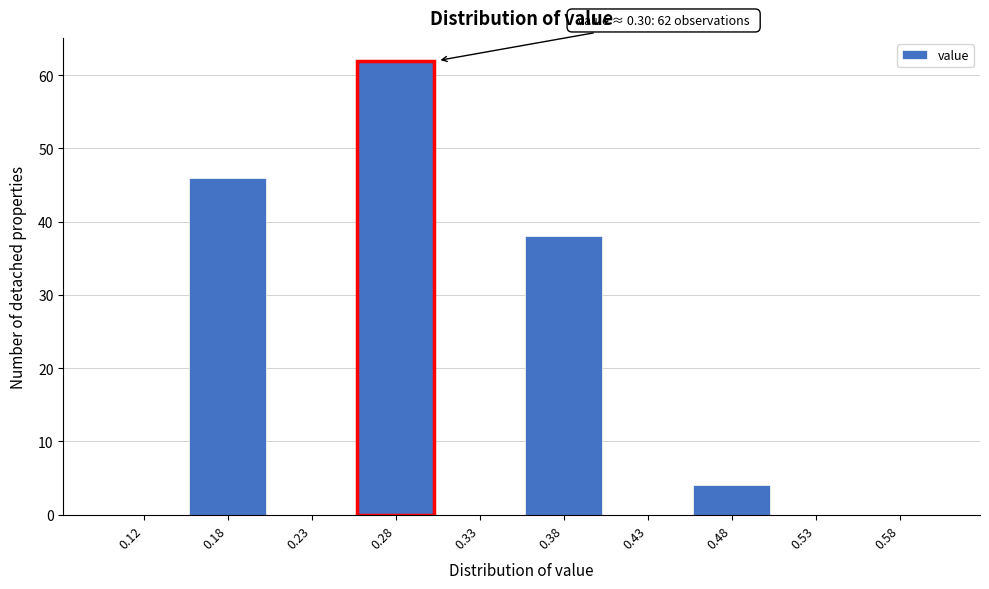

Over which range of the x-axis is the bar tallest?

0.25 to 0.30